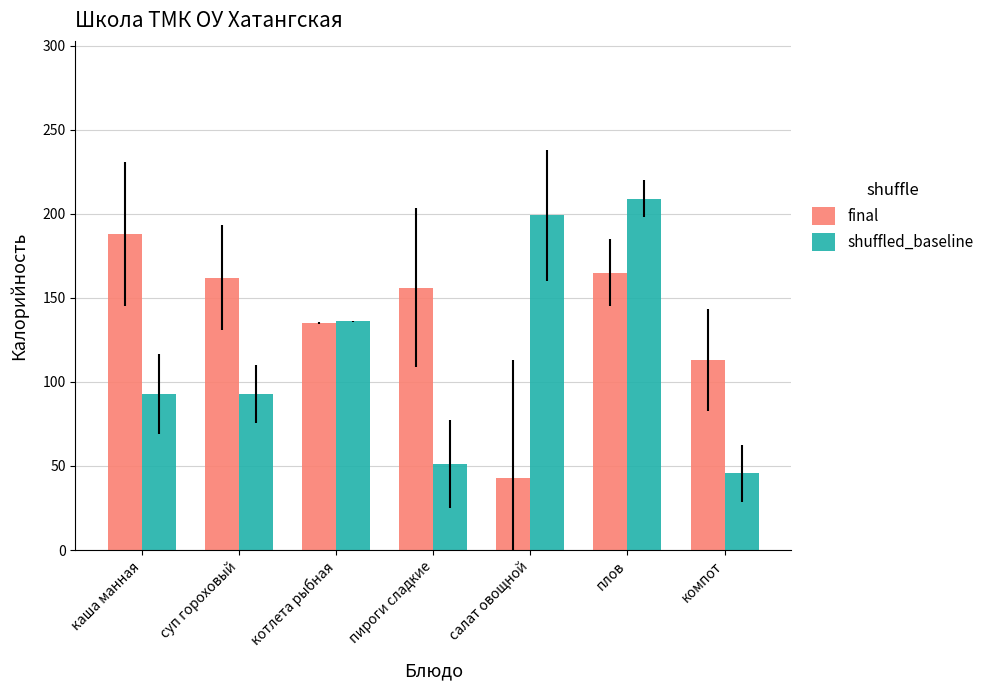

What is the total value across all series at компот?

158.6